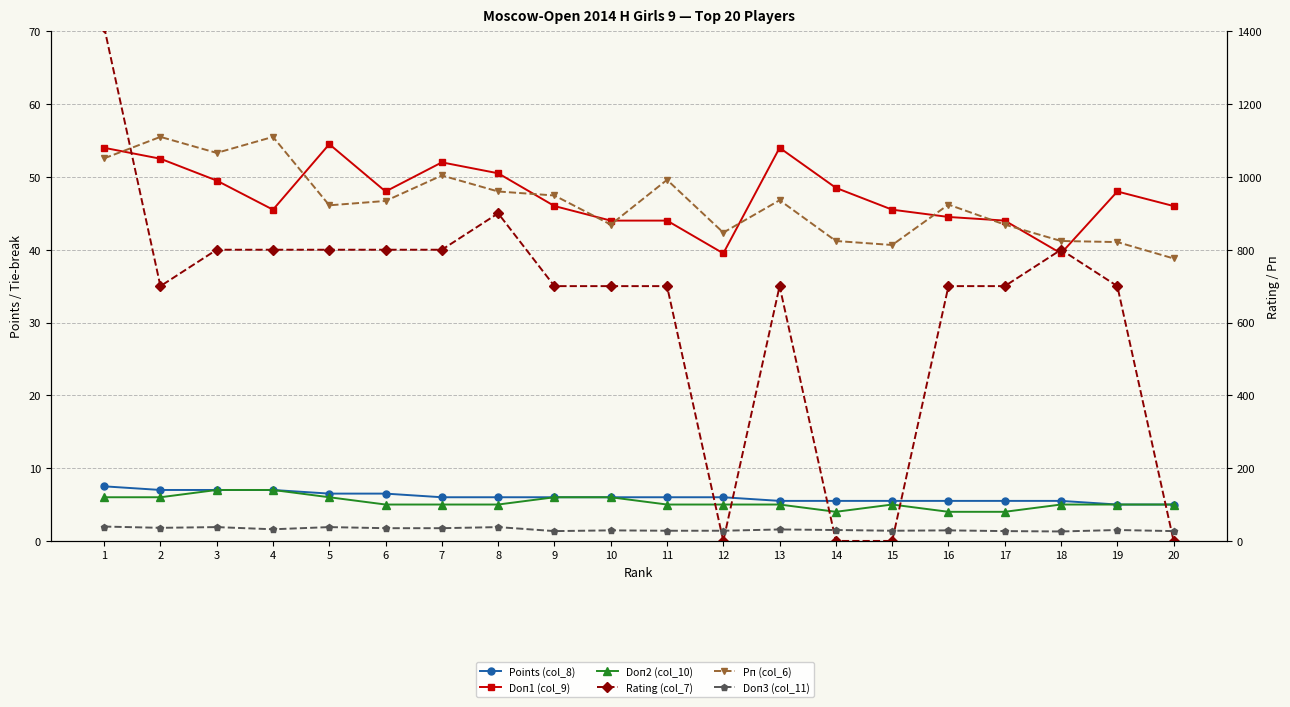

True or false: Doп1 (col_9) and Doп3 (col_11) cross at least once.

False